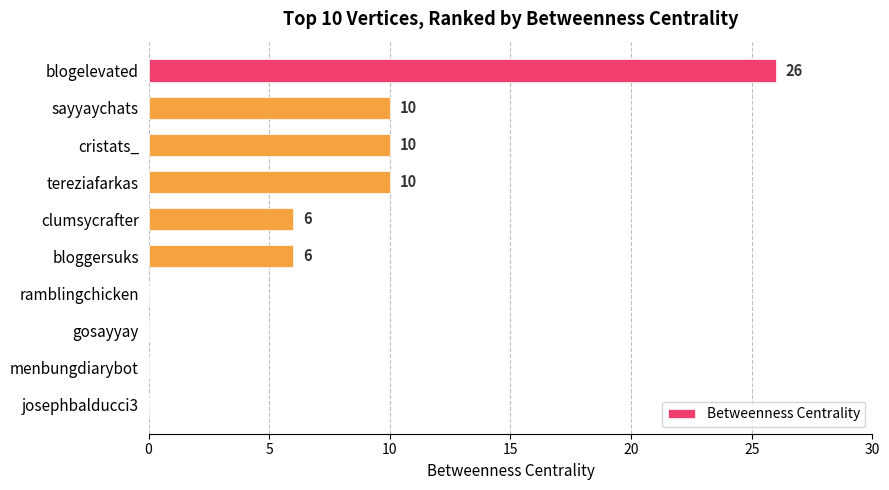

What is the sum of all values?

68